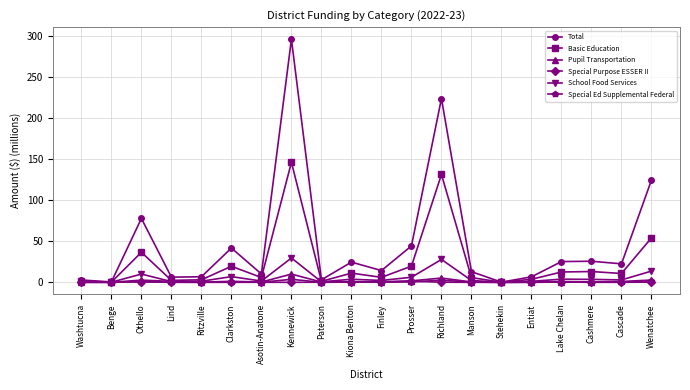

Is this an area chart (filled region under the line)?

No